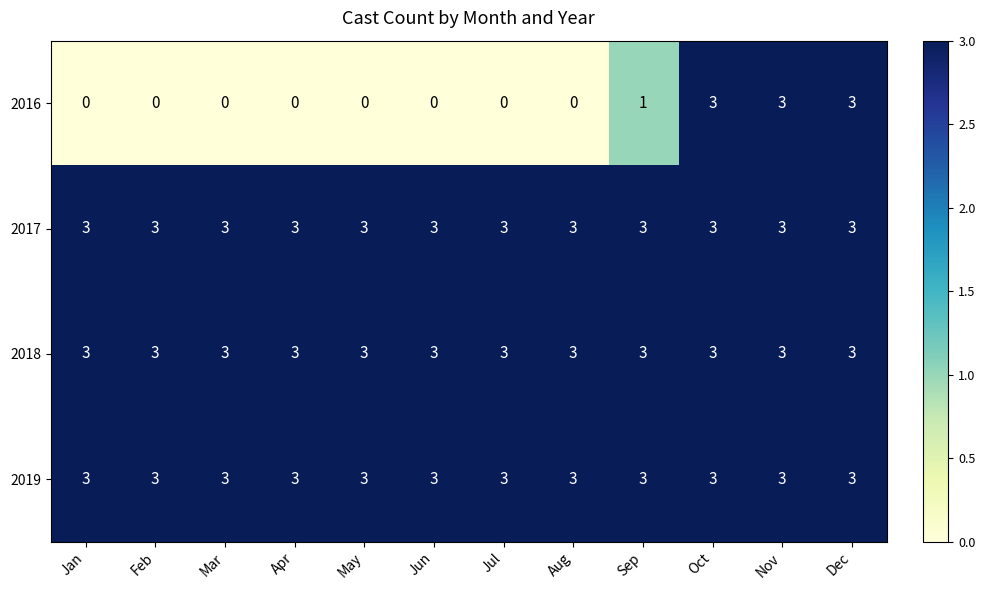

What is the difference between the highest and lowest values at May?

3